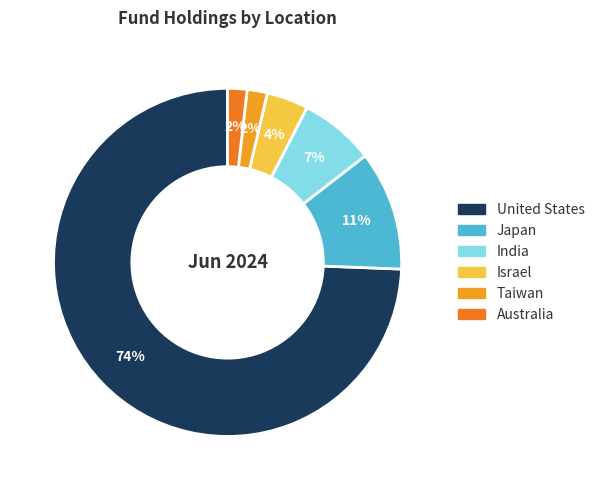

How many segments does this pie chart have?

6